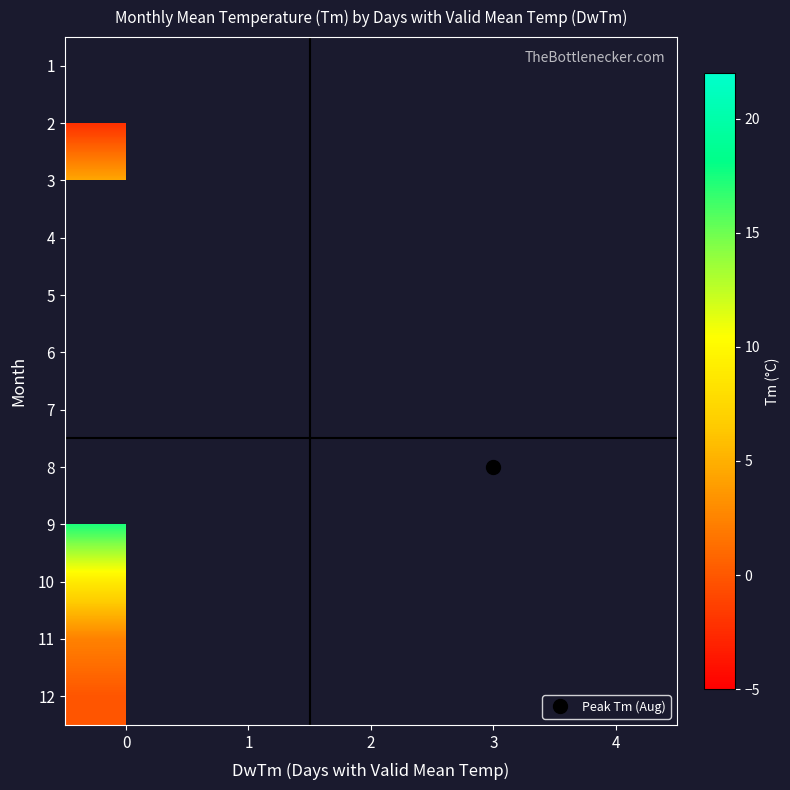

How many series are shown in this chart?

12